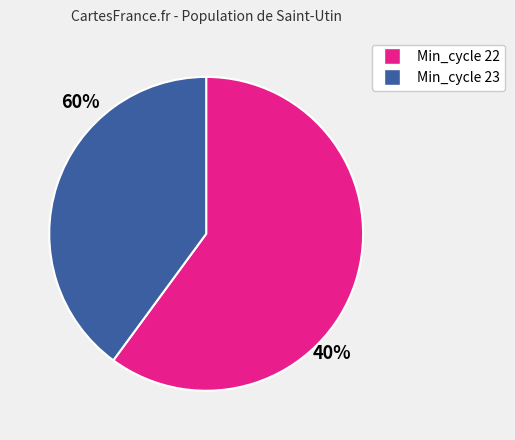

Does any single category account for the majority?

Yes